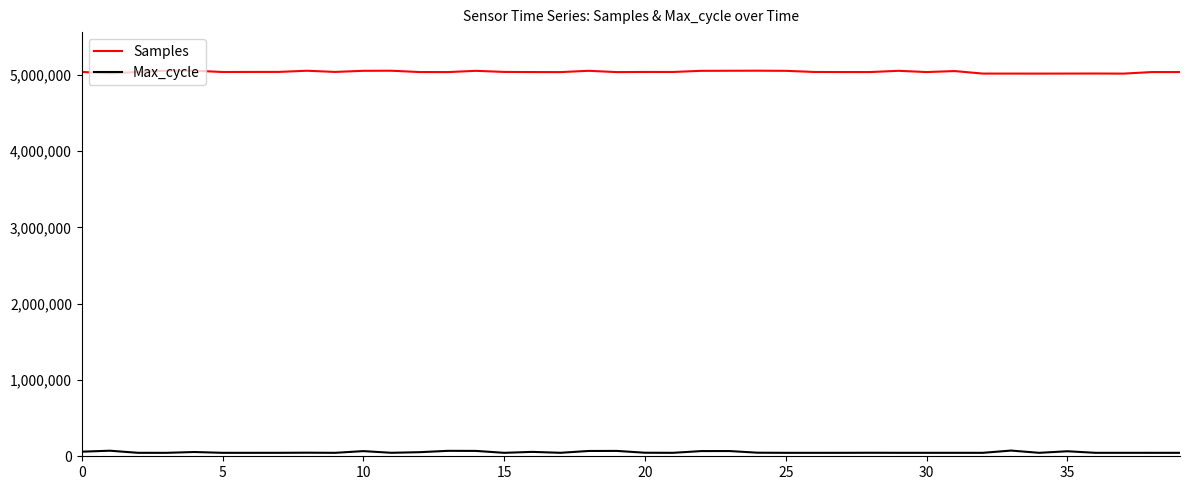

True or false: Max_cycle has more than 1 points higher than both neighbors.

True